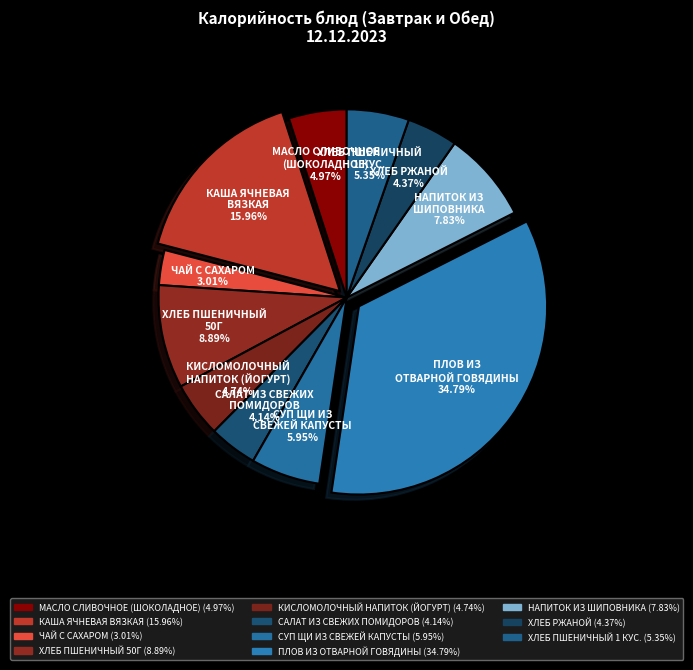

Combined, do ПЛОВ ИЗ ОТВАРНОЙ ГОВЯДИНЫ and ХЛЕБ РЖАНОЙ account for over 50%?

No